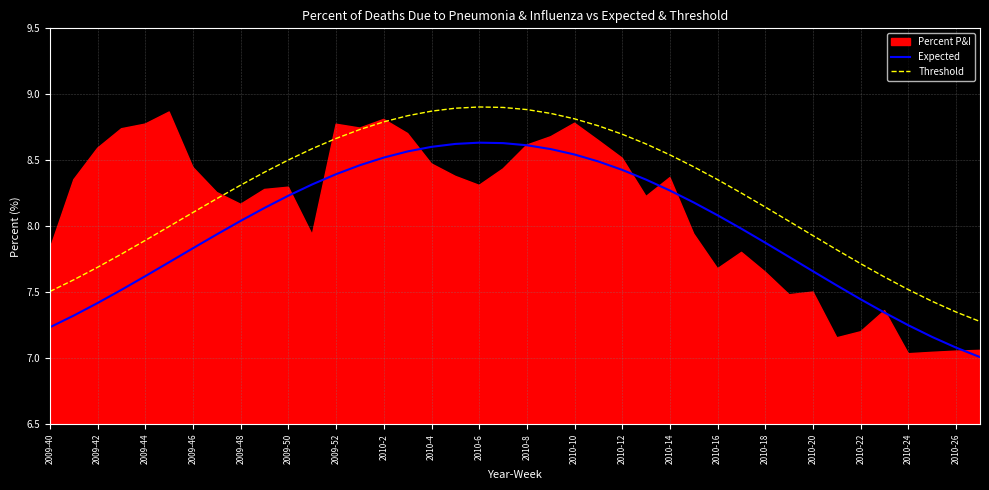

True or false: Expected and Threshold cross at least once.

False